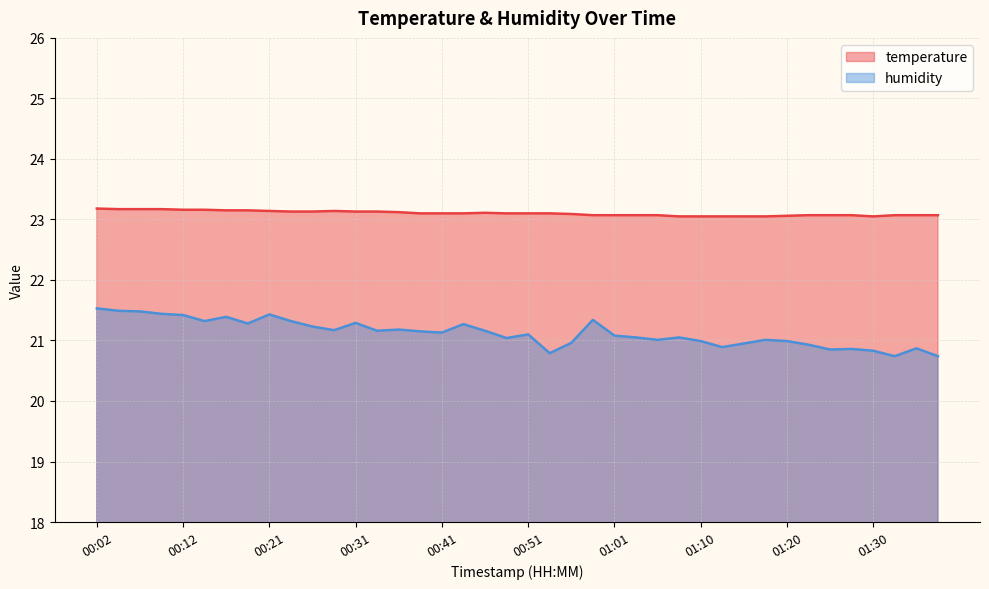

How many data points in humidity are above 21?

27